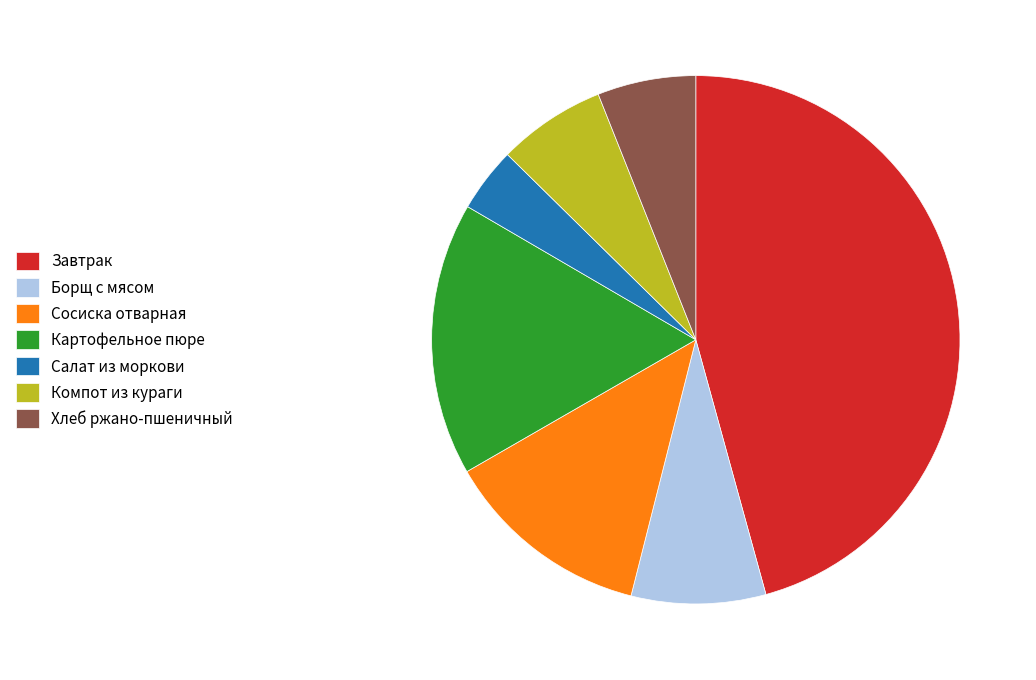

Approximately how many times larger is the value at Сосиска отварная compared to Борщ с мясом?

1.5